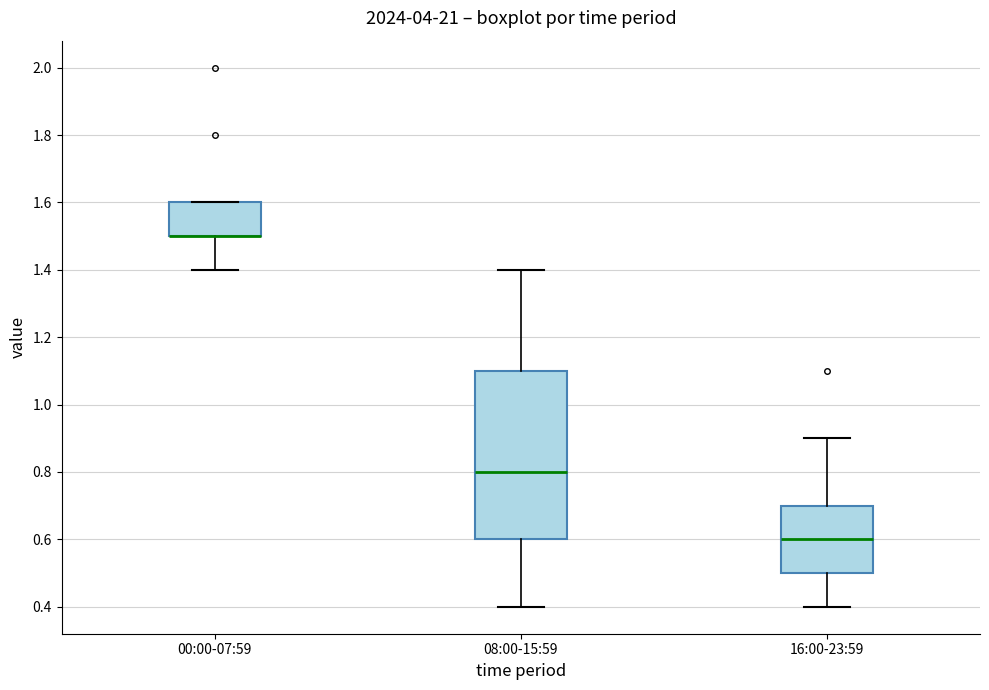

Reading left to right, read every box against the y-axis: the position of its median line, the range the box covers, and the ends of its whiskers. The values are not printed on the chart, so give them approximately, as read against the axis.

00:00-07:59: median 1.5 (drawn on the box's lower edge), box 1.5 to 1.6, whiskers 1.4 to 1.6
08:00-15:59: median 0.8, box 0.6 to 1.1, whiskers 0.4 to 1.4
16:00-23:59: median 0.6, box 0.5 to 0.7, whiskers 0.4 to 0.9